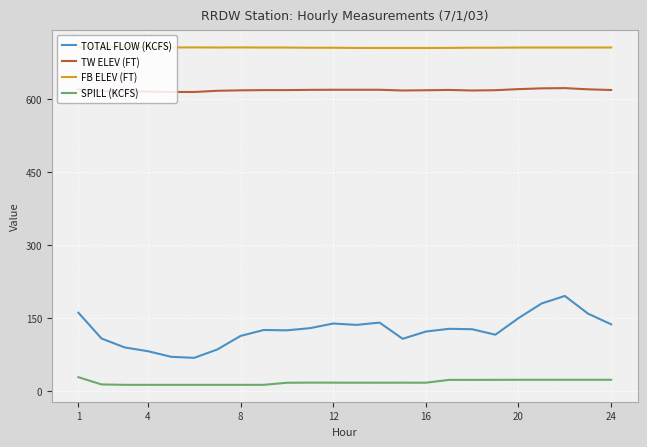

What is the minimum value for TOTAL FLOW (KCFS)?

67.8